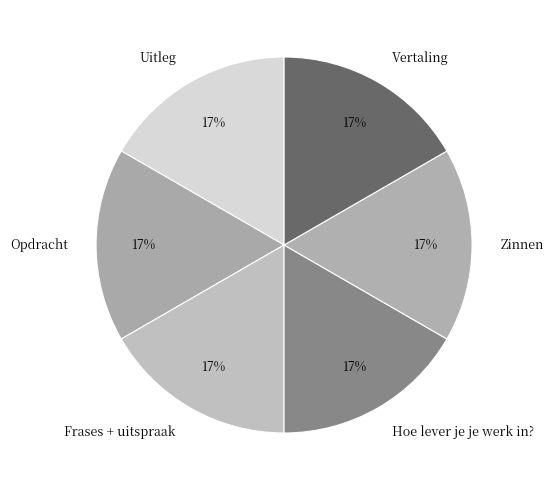

To the nearest percent, what is the average slice percentage?

17%